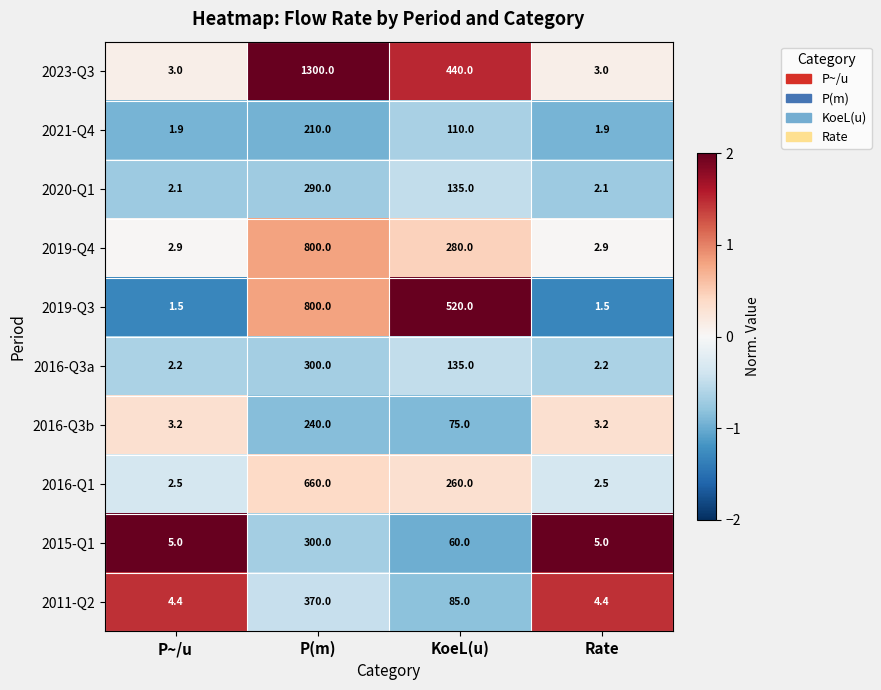

Read the 2023-Q3 value at P~/u.

3.0